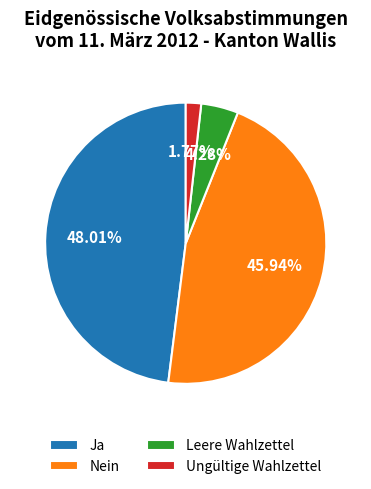

What is the largest slice in the pie chart?

Ja